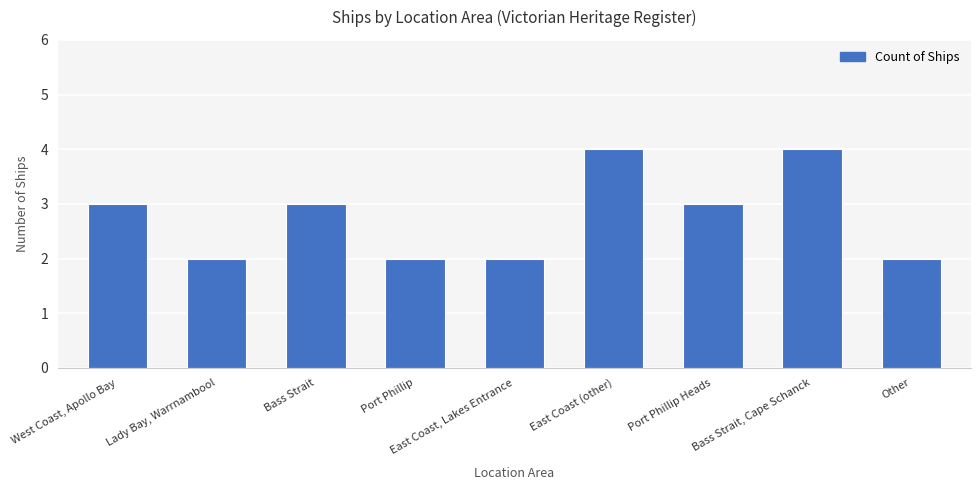

What is the value of the 5th bar from the left?

2